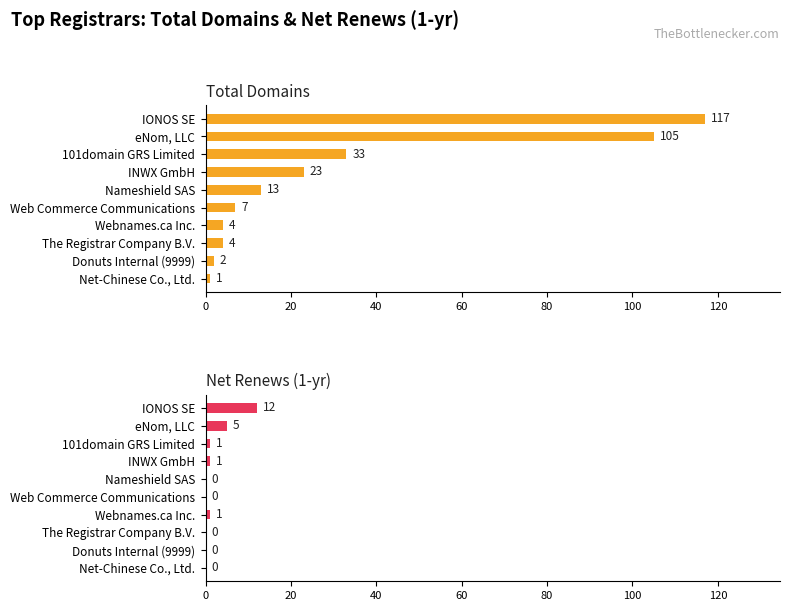

How many groups of bars are there?

10